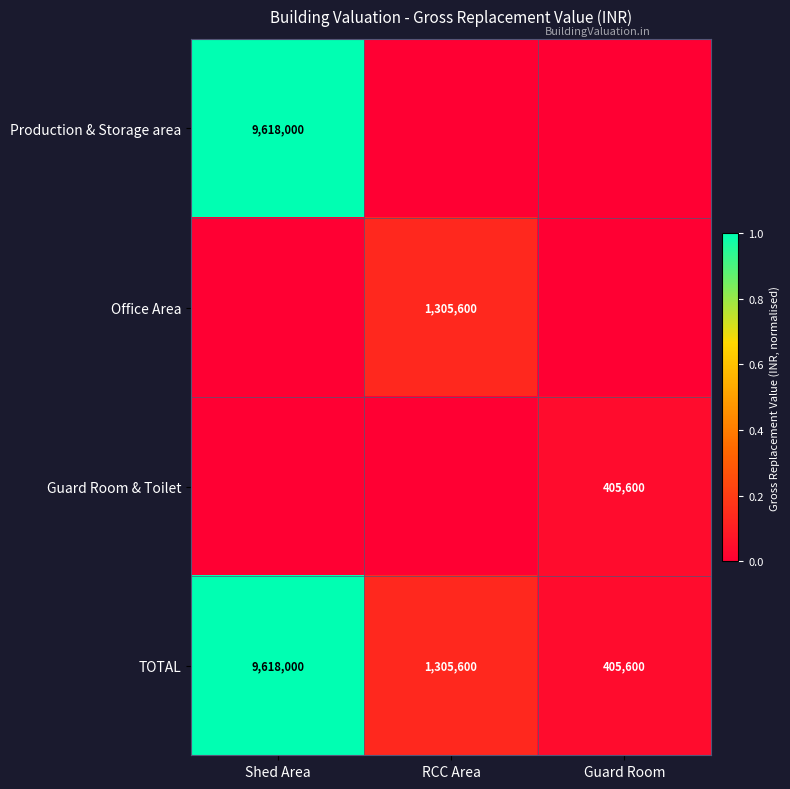

Which has a higher value, RCC Area or Guard Room?

RCC Area